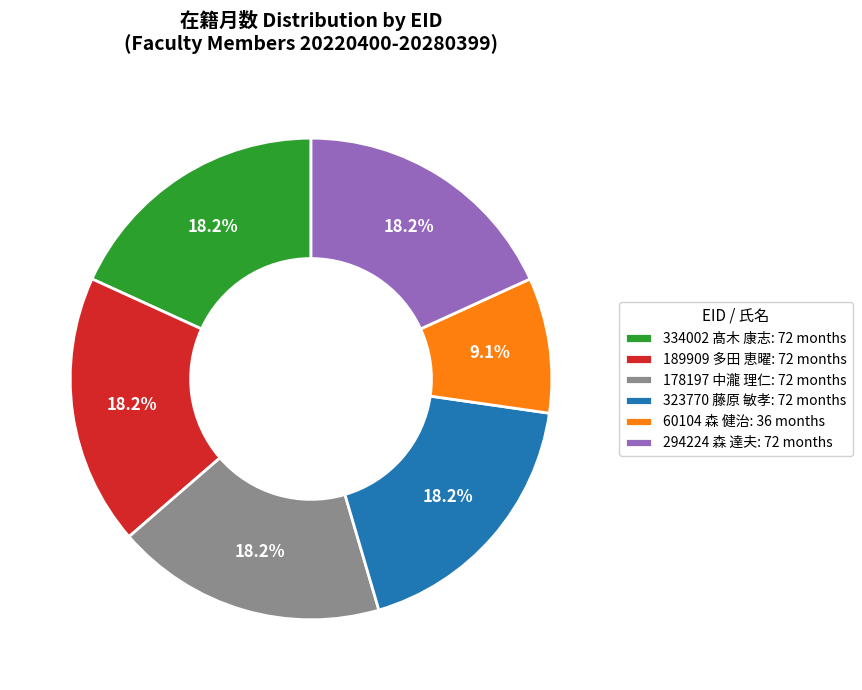

To the nearest percent, what is the difference between the largest and smallest slice percentages?

9%